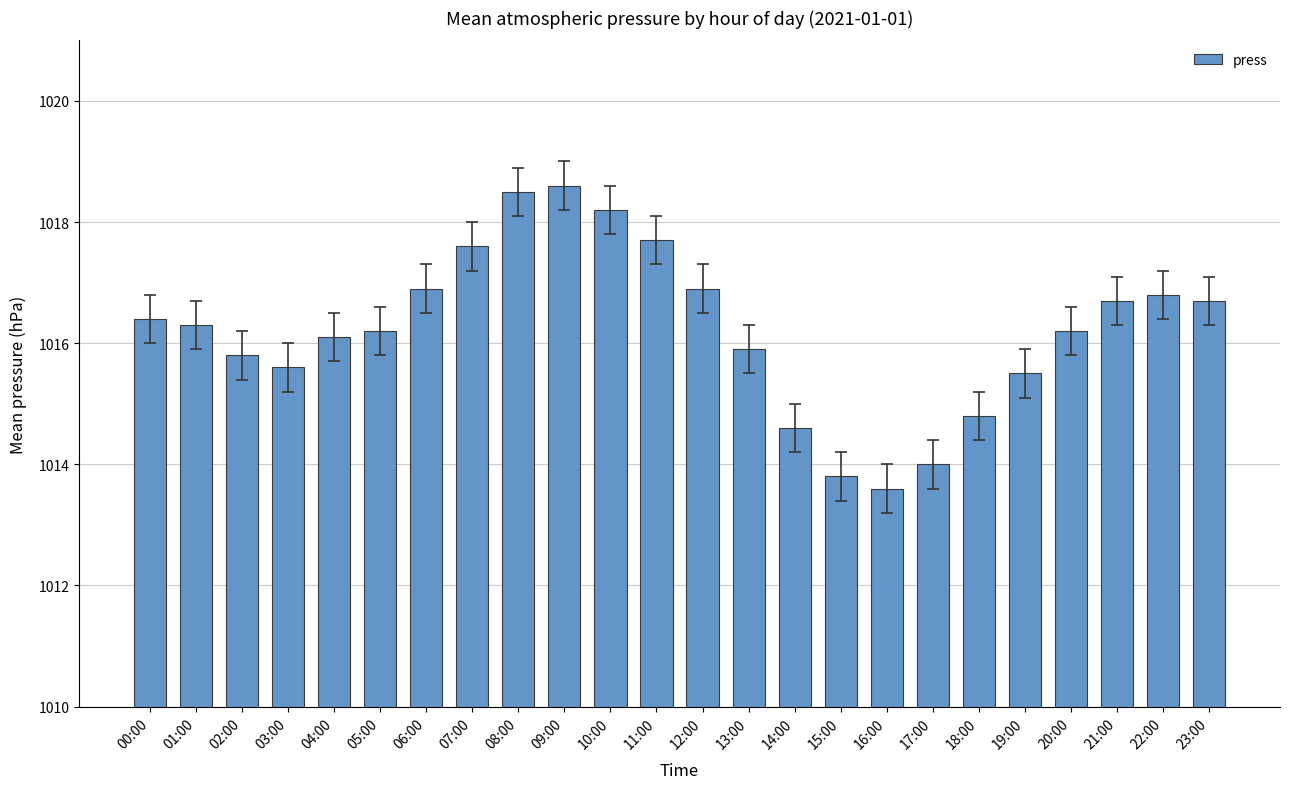

What position from the left is 01:00?

2